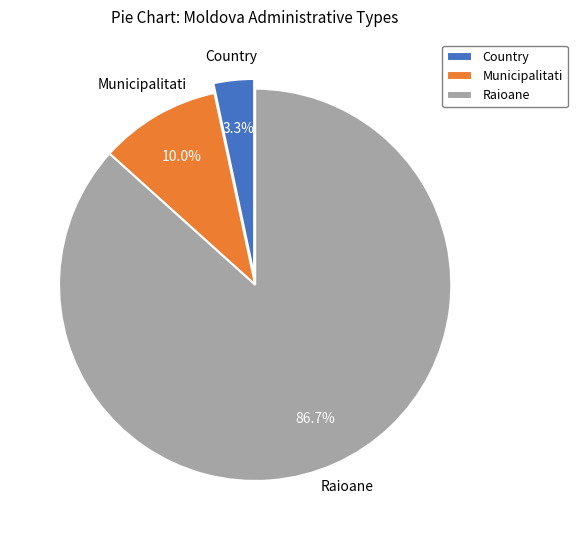

Does any single category account for the majority?

Yes